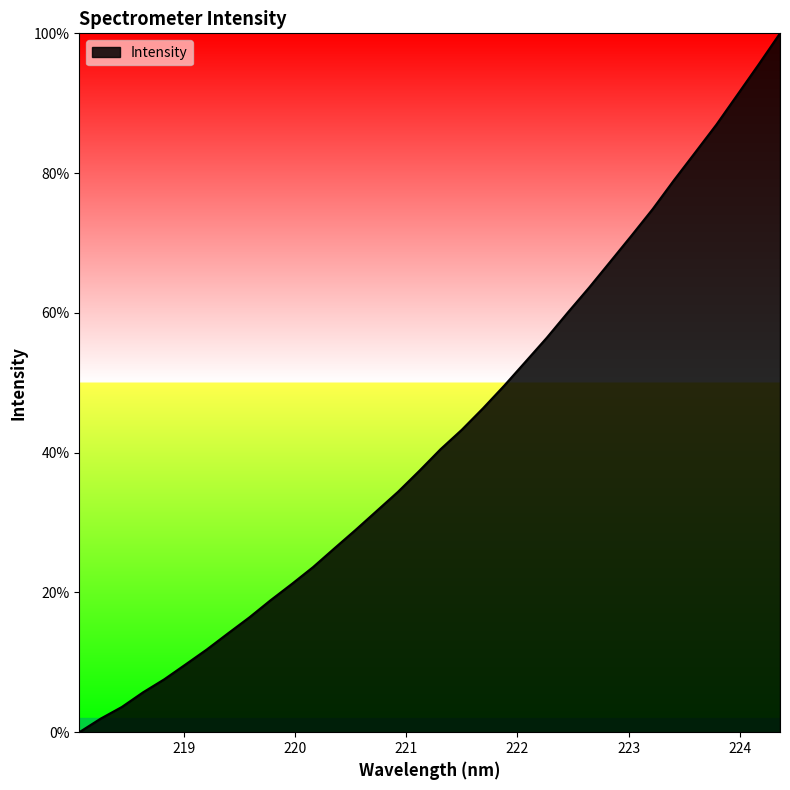

What is the maximum value shown in the chart?

100.0